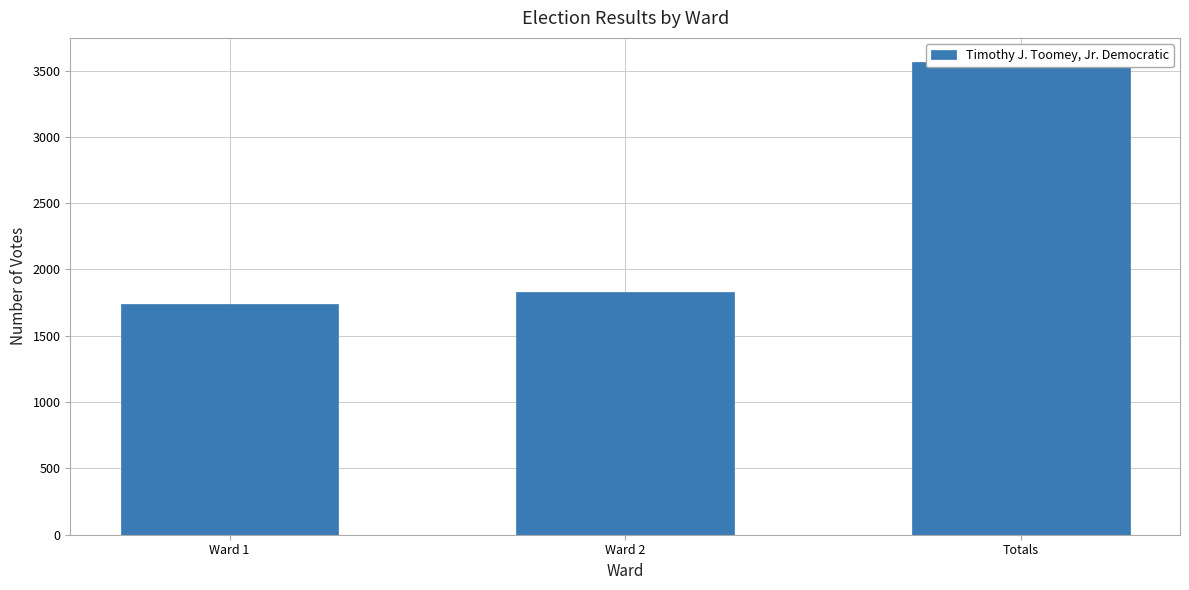

What is the label of the 3rd bar from the right?

Ward 1